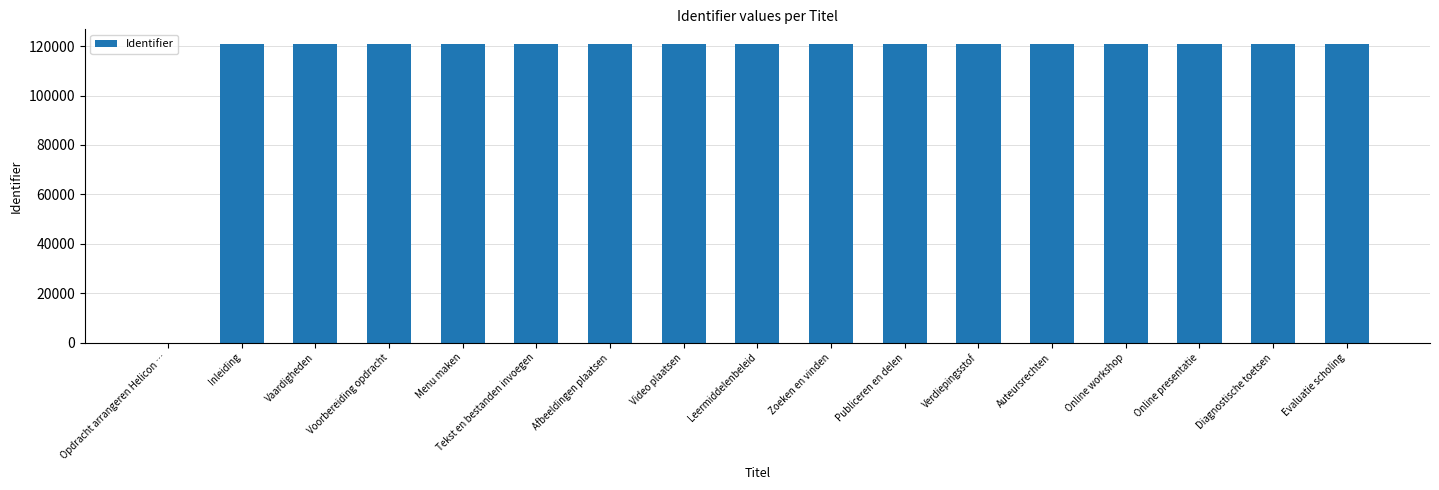

What is the ratio of the value at Evaluatie scholing to the value at Video plaatsen?

1.0